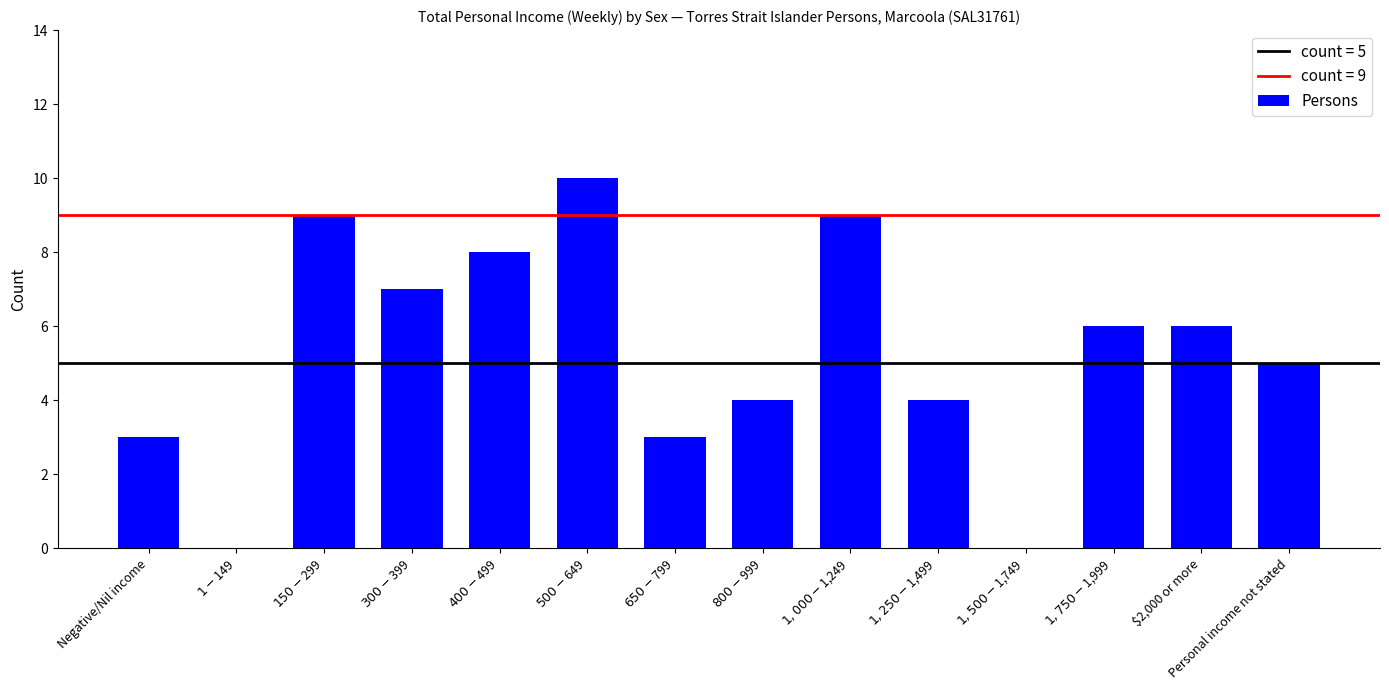

What is the sum of all values?

74